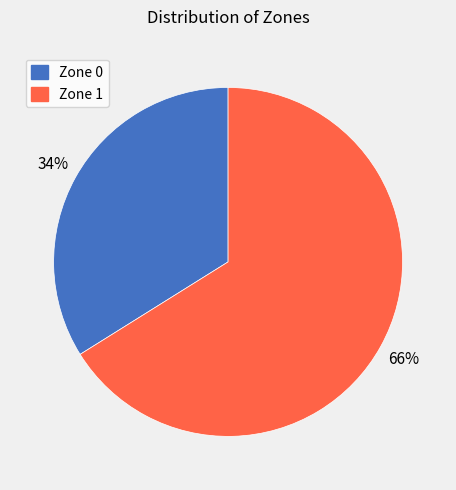

Rank the categories by value from lowest to highest.

Zone 0, Zone 1